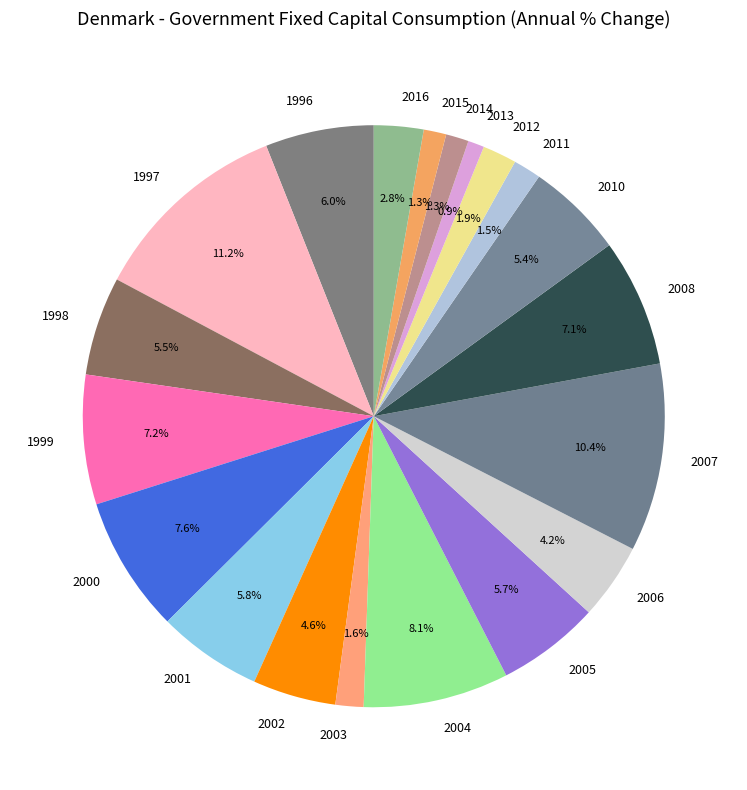

Is there any slice that represents more than half of the pie?

No